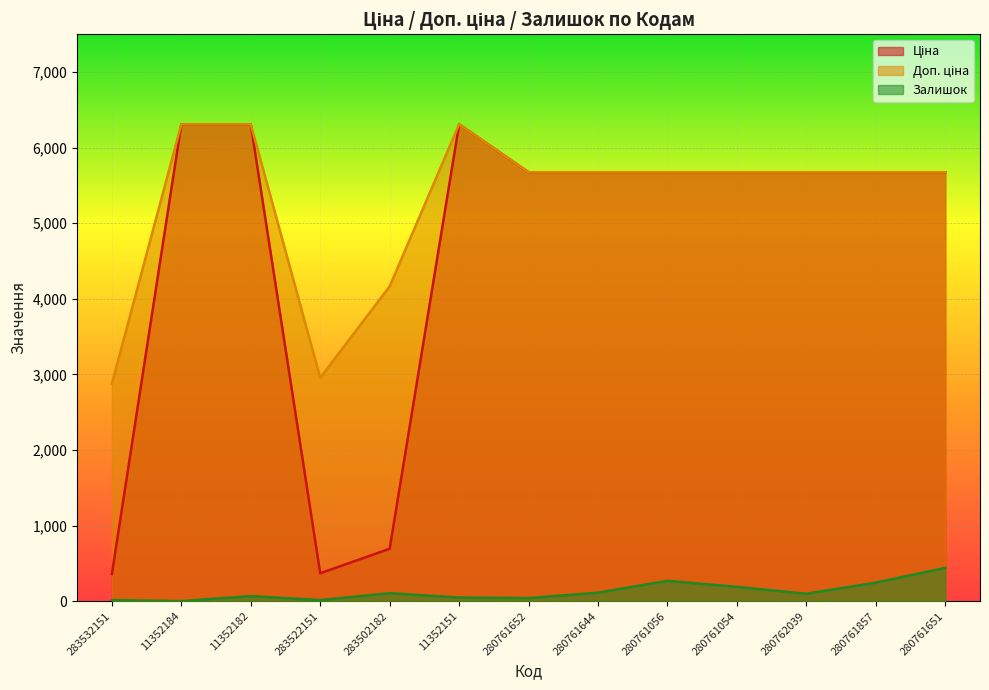

True or false: Ціна and Доп. ціна cross at least once.

False